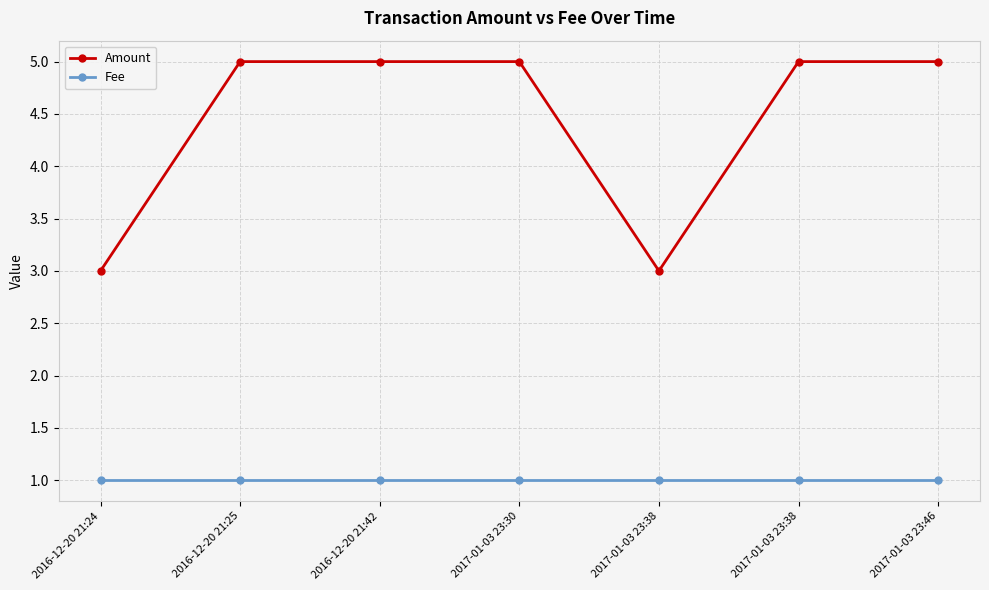

What are all the series names shown in the legend?

Amount, Fee